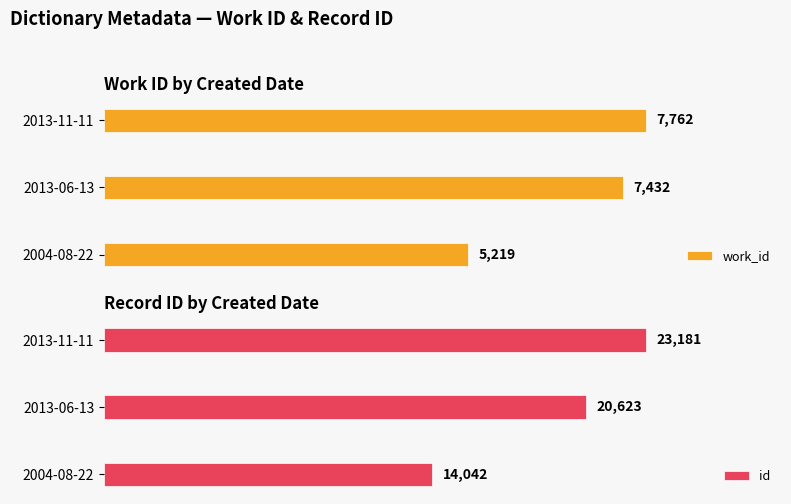

Which category has the highest value in the work_id series?

2013-11-11